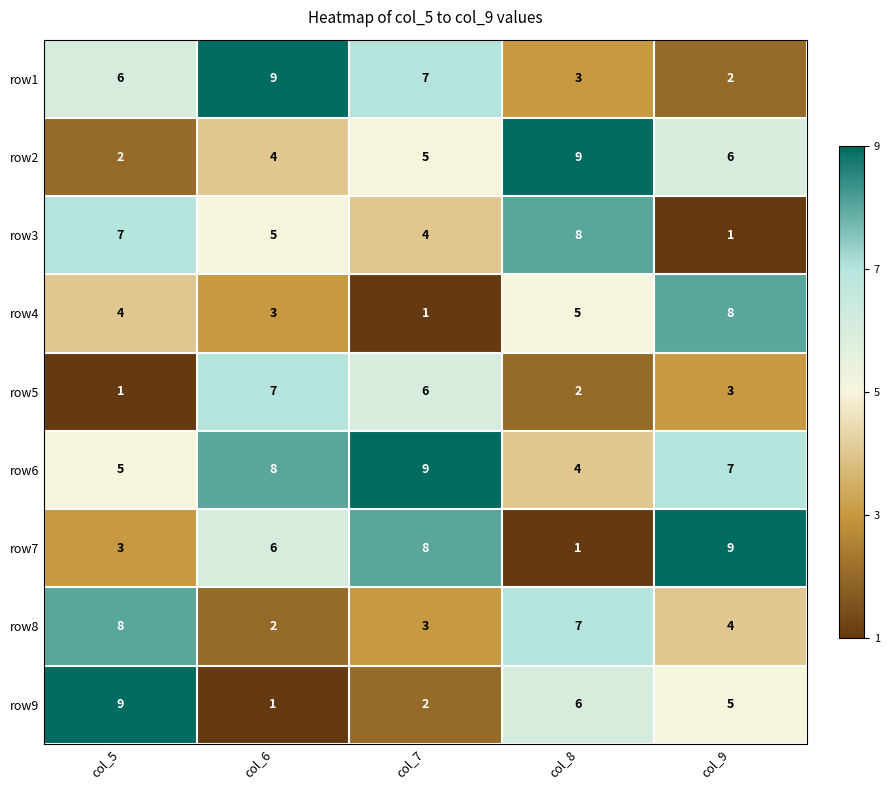

Which series has the largest total across all categories?

row6